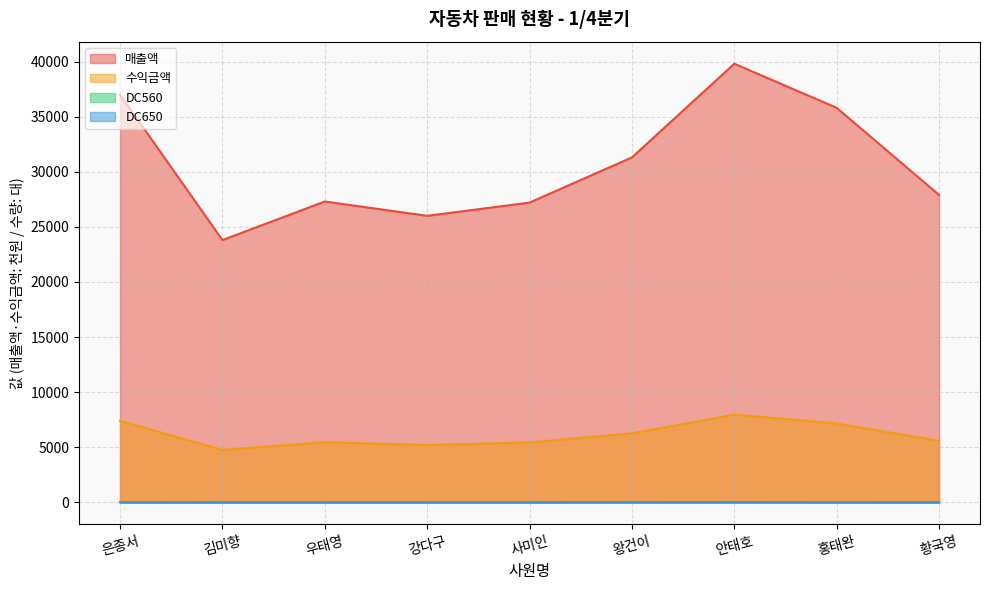

The value of 매출액 at 황국영 is 27900. True or false?

True